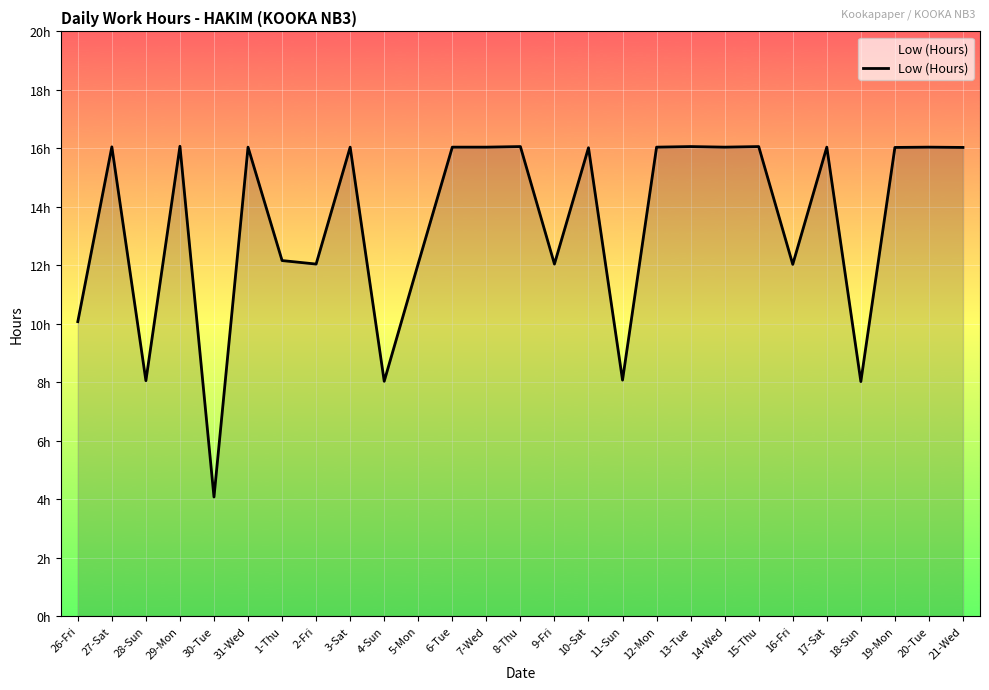

Count the number of data series in this chart.

1